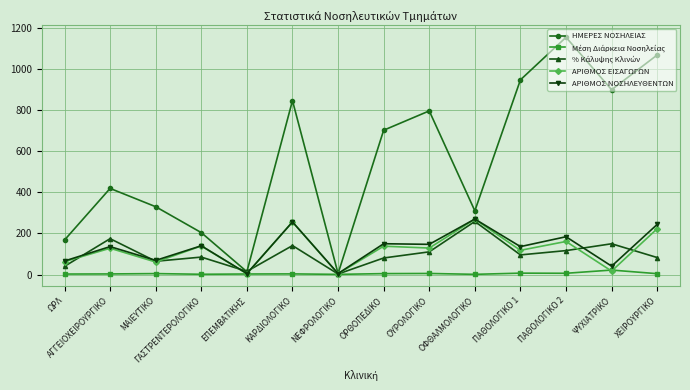

What is the label of the 7th point from the right?

ΟΡΘΟΠΕΔΙΚΟ